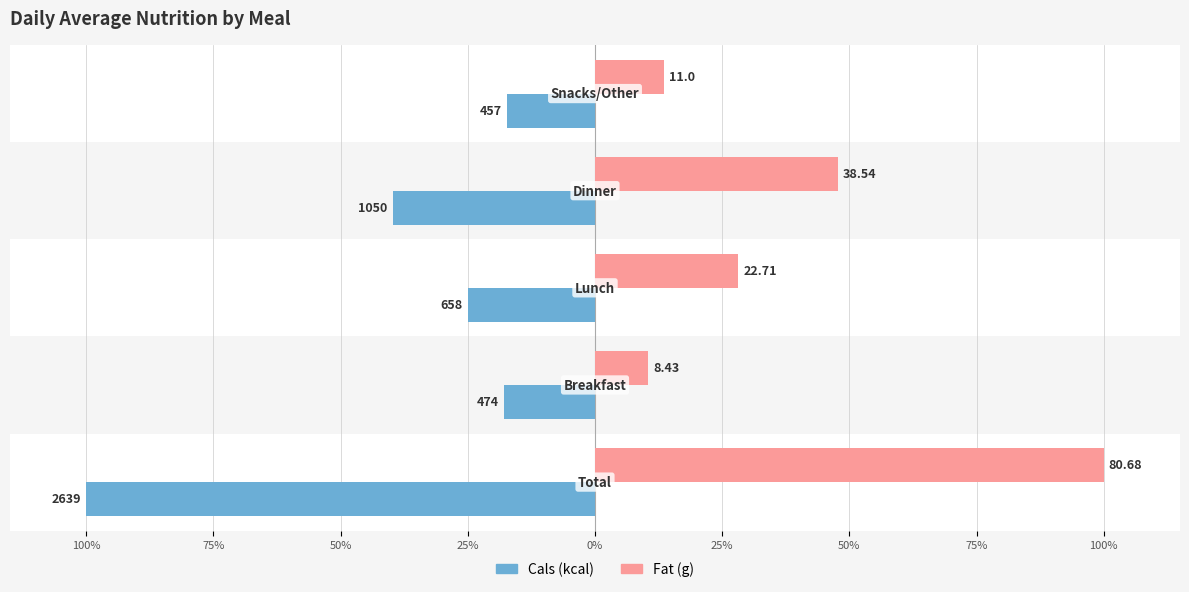

What are all the series names shown in the legend?

Cals (kcal), Fat (g)